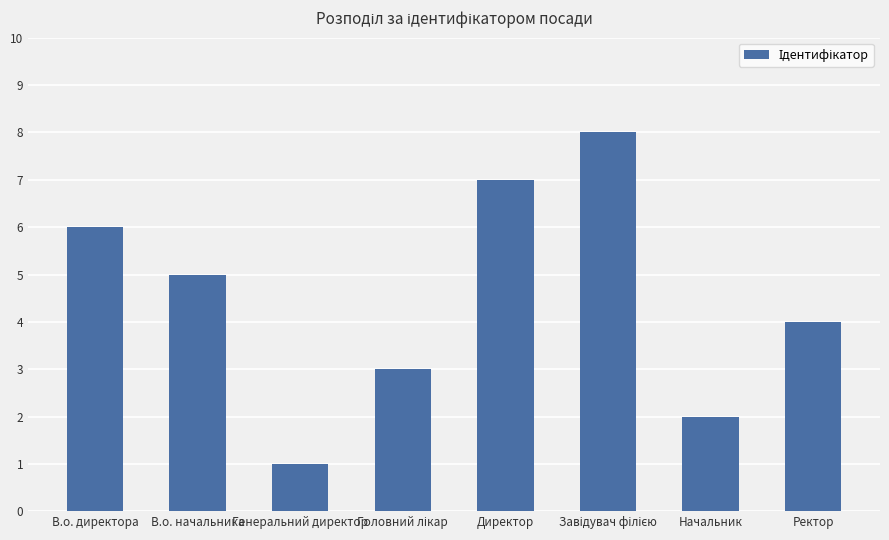

The chart shows a value of 1 at В.о. начальника. True or false?

False